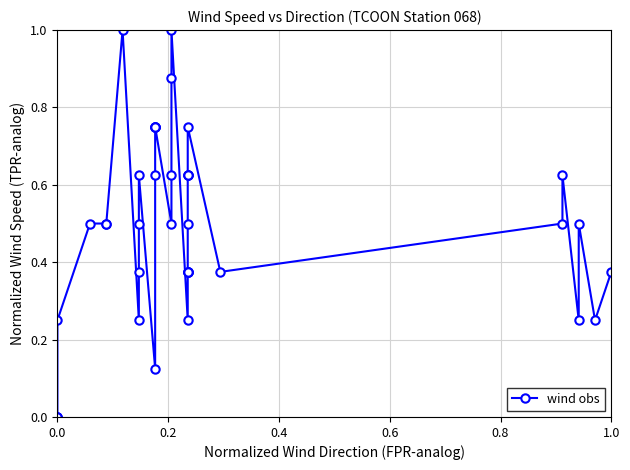

The value at 34 is 1.0. True or false?

False